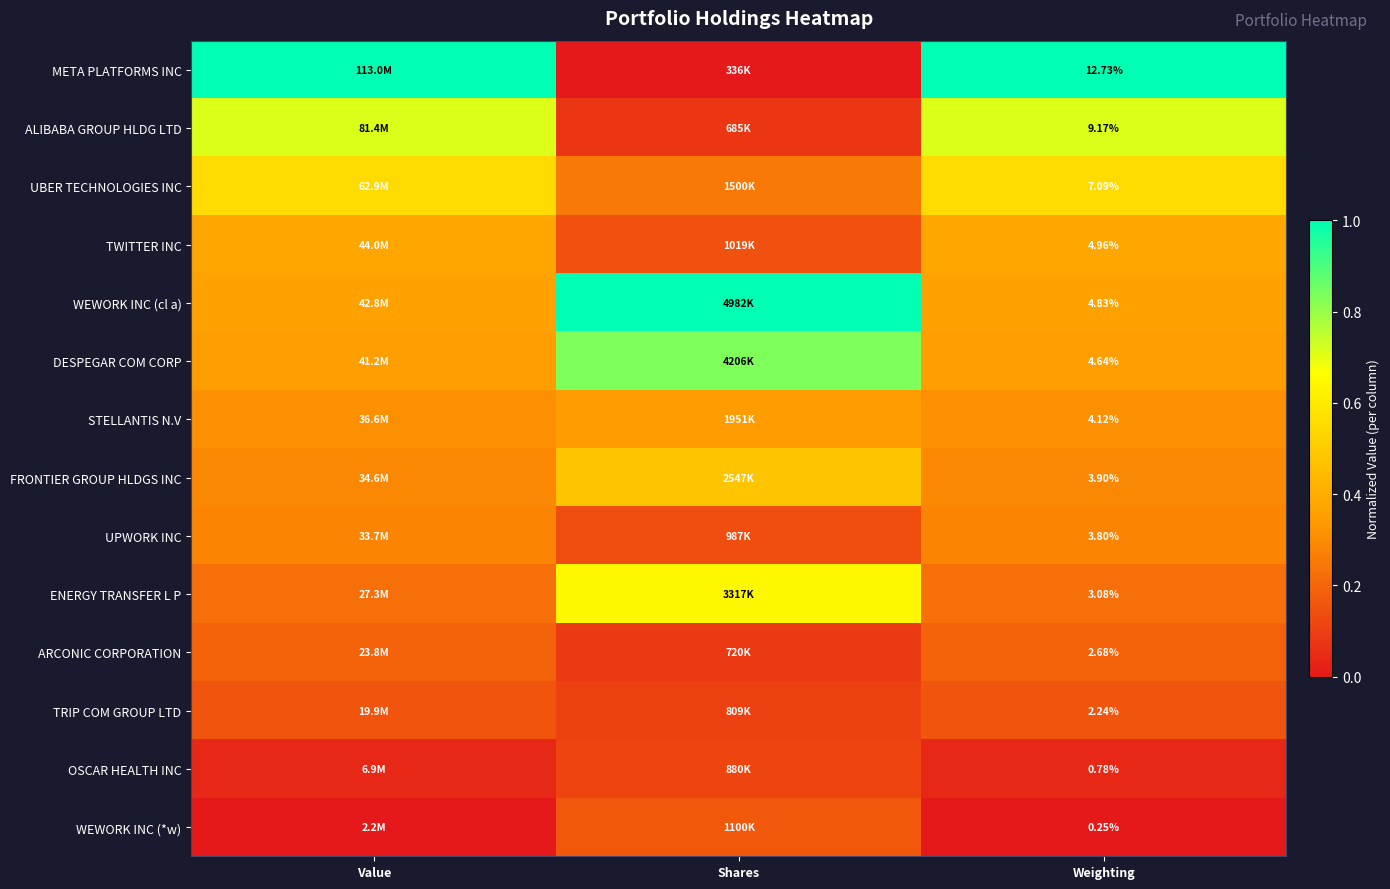

At Weighting, list the series in order from smallest to largest.

WEWORK INC (*w), OSCAR HEALTH INC, TRIP COM GROUP LTD, ARCONIC CORPORATION, ENERGY TRANSFER L P, UPWORK INC, FRONTIER GROUP HLDGS INC, STELLANTIS N.V, DESPEGAR COM CORP, WEWORK INC (cl a), TWITTER INC, UBER TECHNOLOGIES INC, ALIBABA GROUP HLDG LTD, META PLATFORMS INC